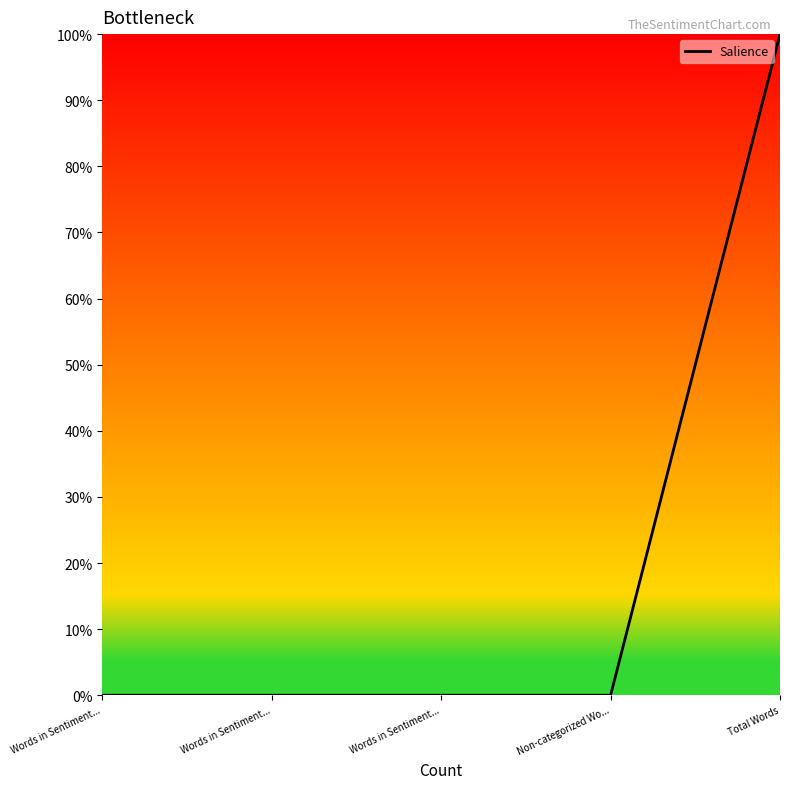

Is this an area chart (filled region under the line)?

No